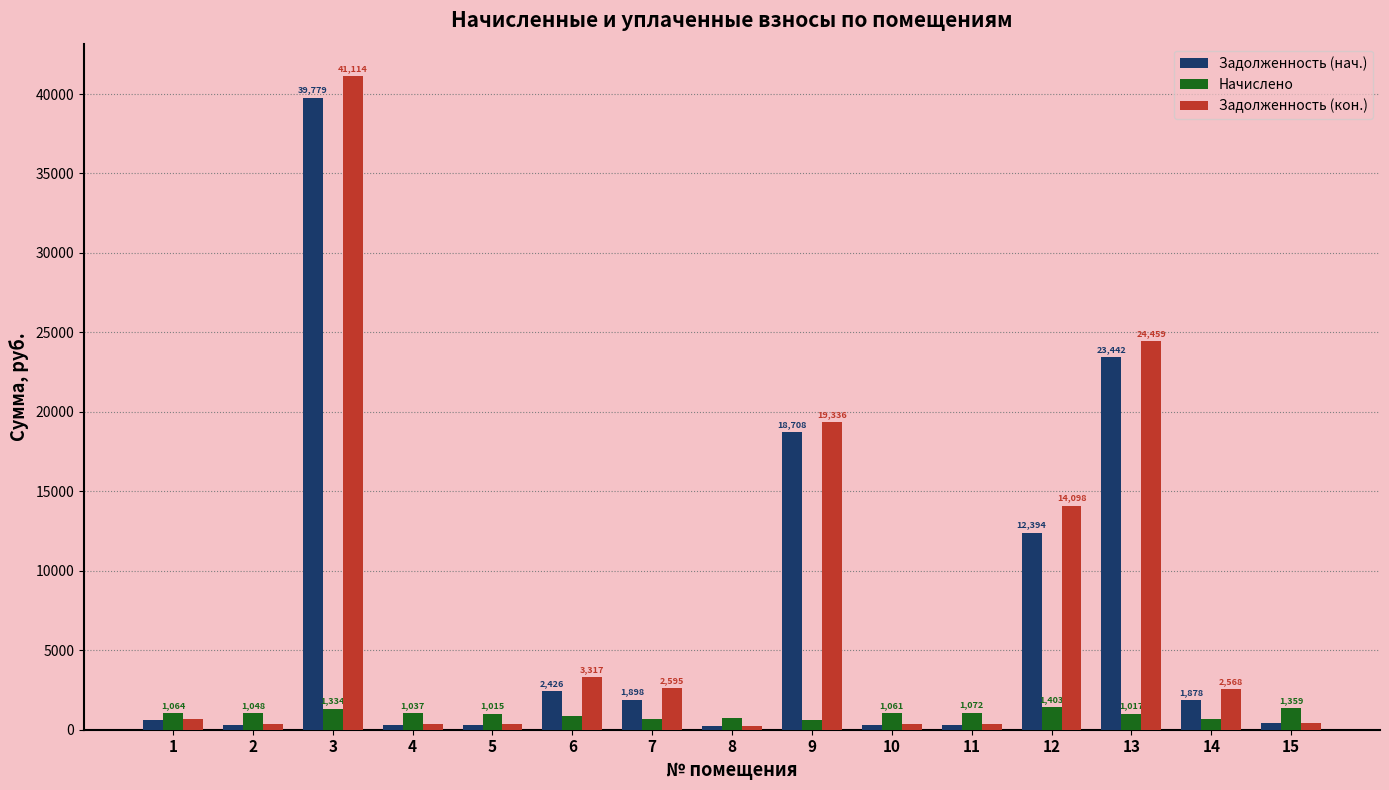

At which label does Задолженность (кон.) first exceed 668?

1